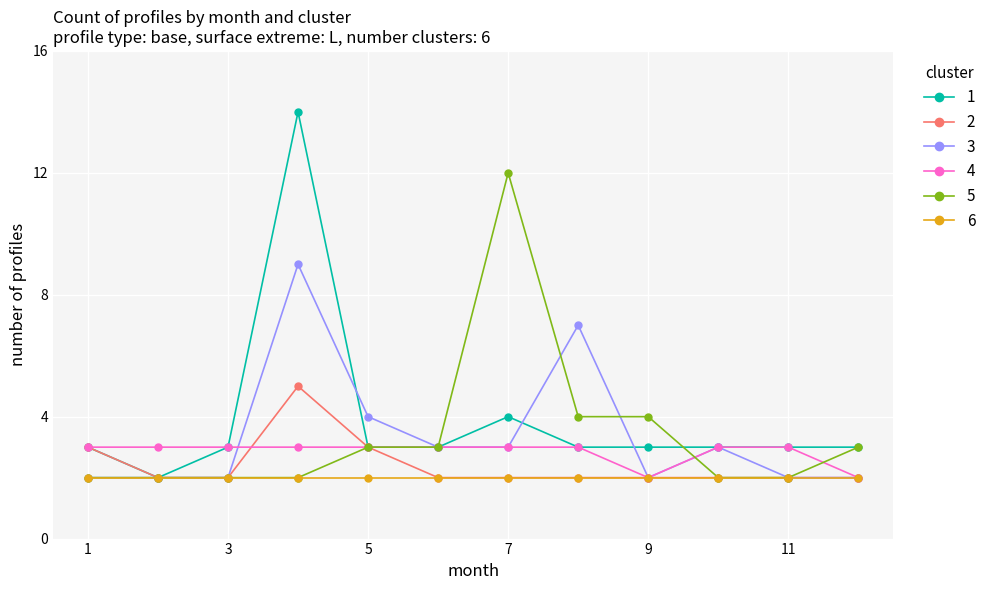

What is the maximum value shown in the chart?

14